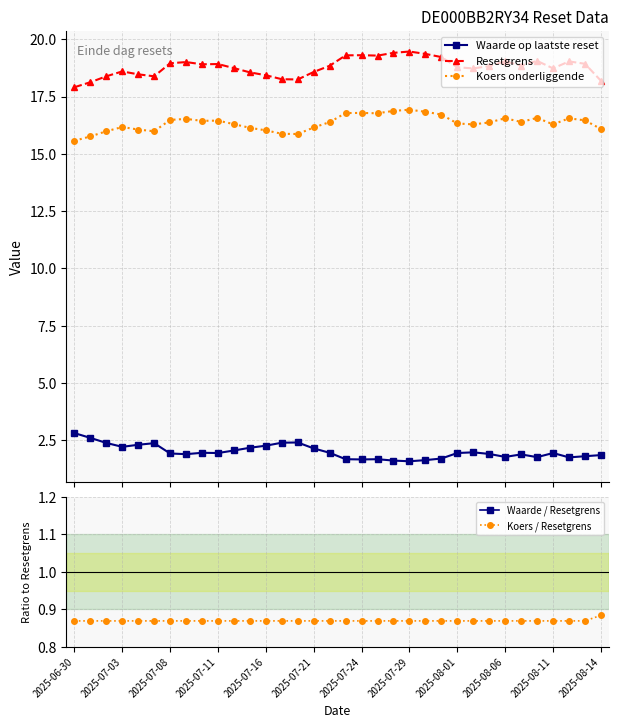

True or false: Resetgrens and Waarde op laatste reset intersect in this chart.

False